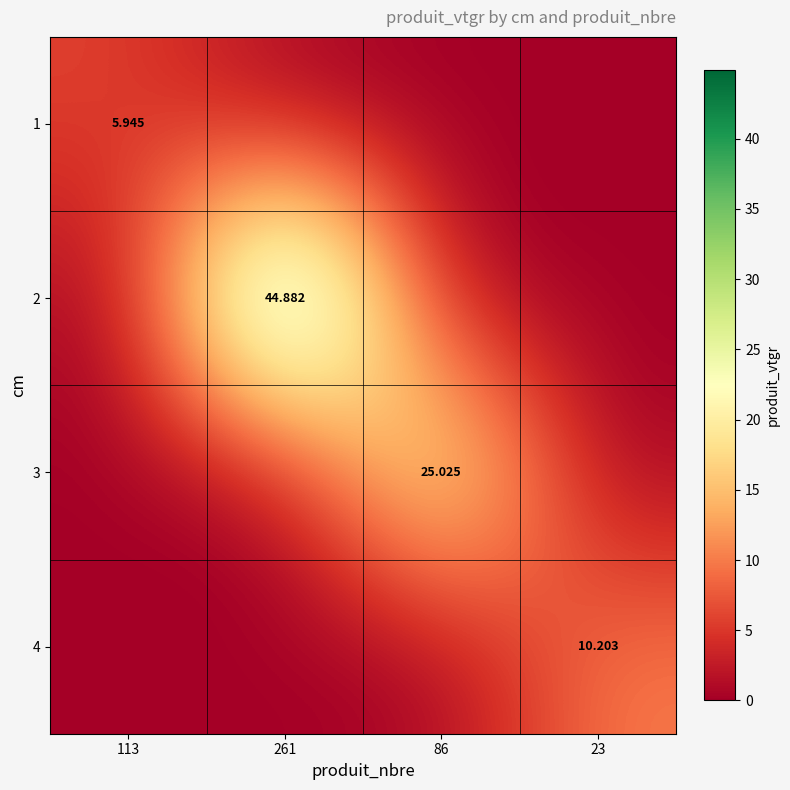

True or false: 1 has a value of 0.0 at 86.

True